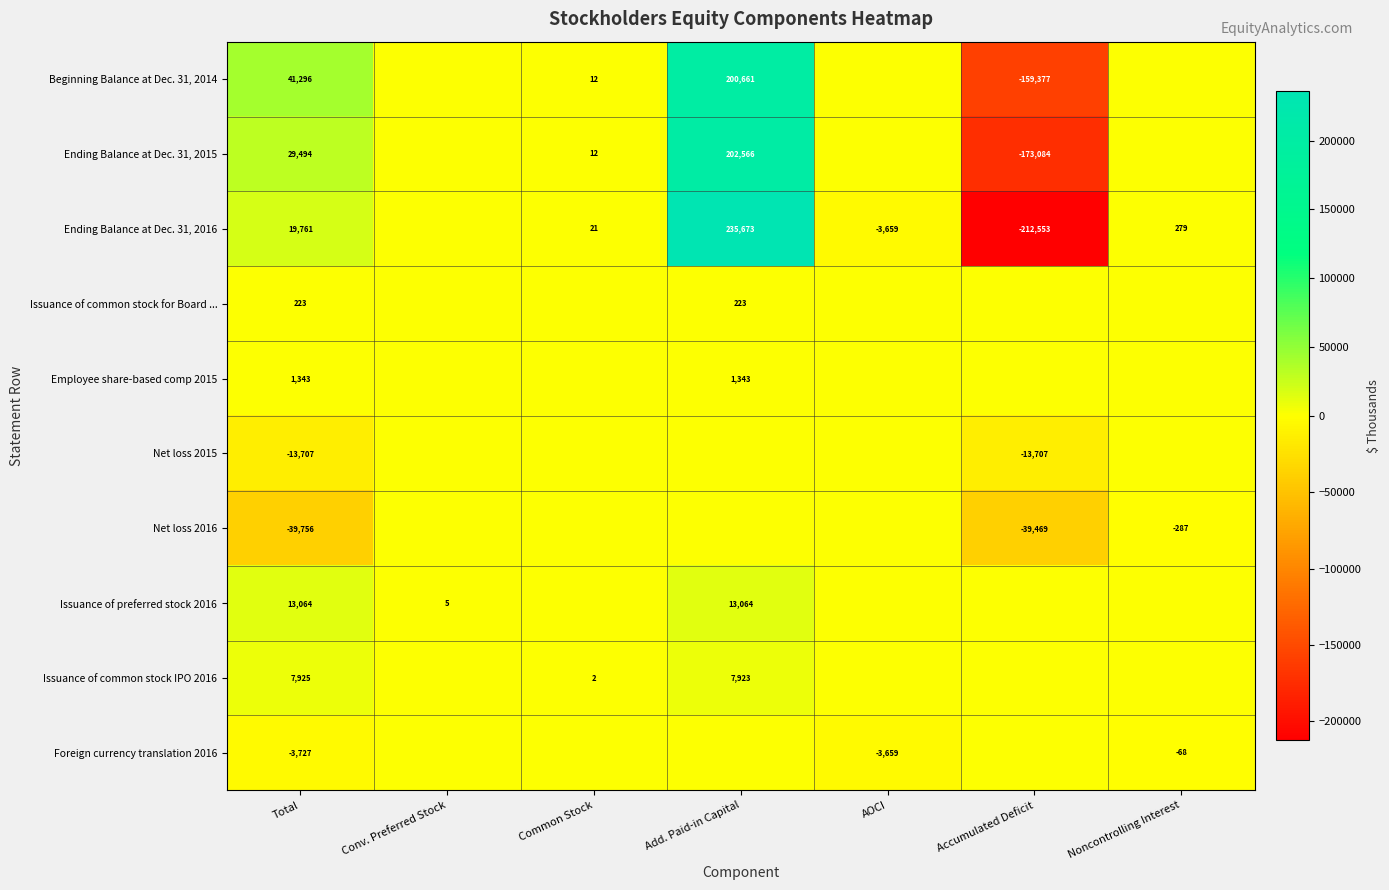

Is it true that Ending Balance at Dec. 31, 2015 equals 21 at Common Stock?

False